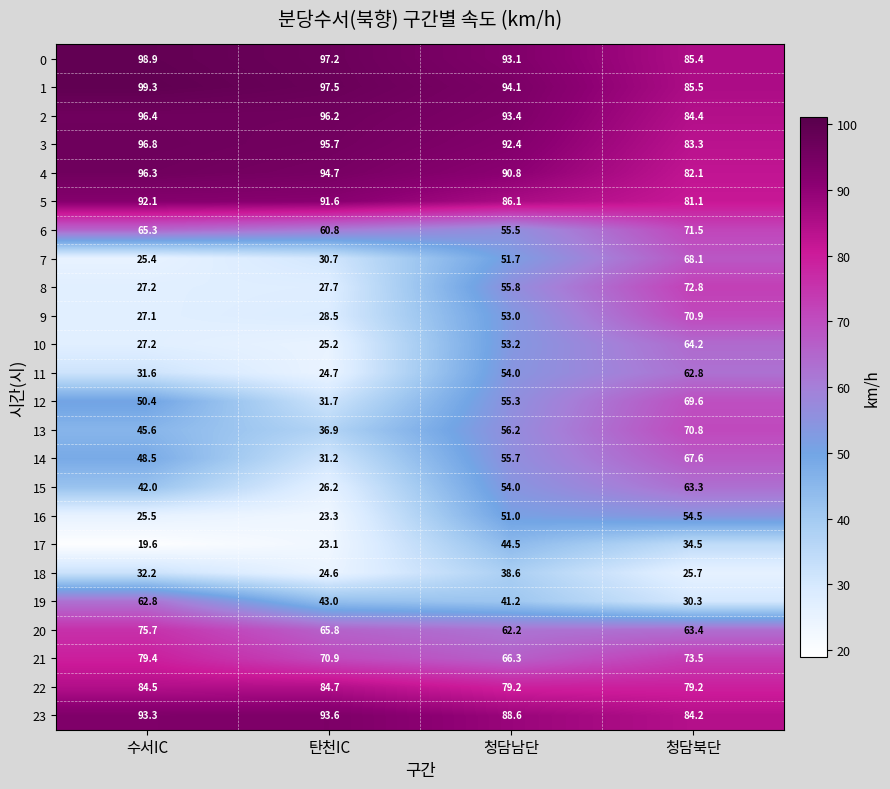

At how many categories does at least one series exceed 67?

4